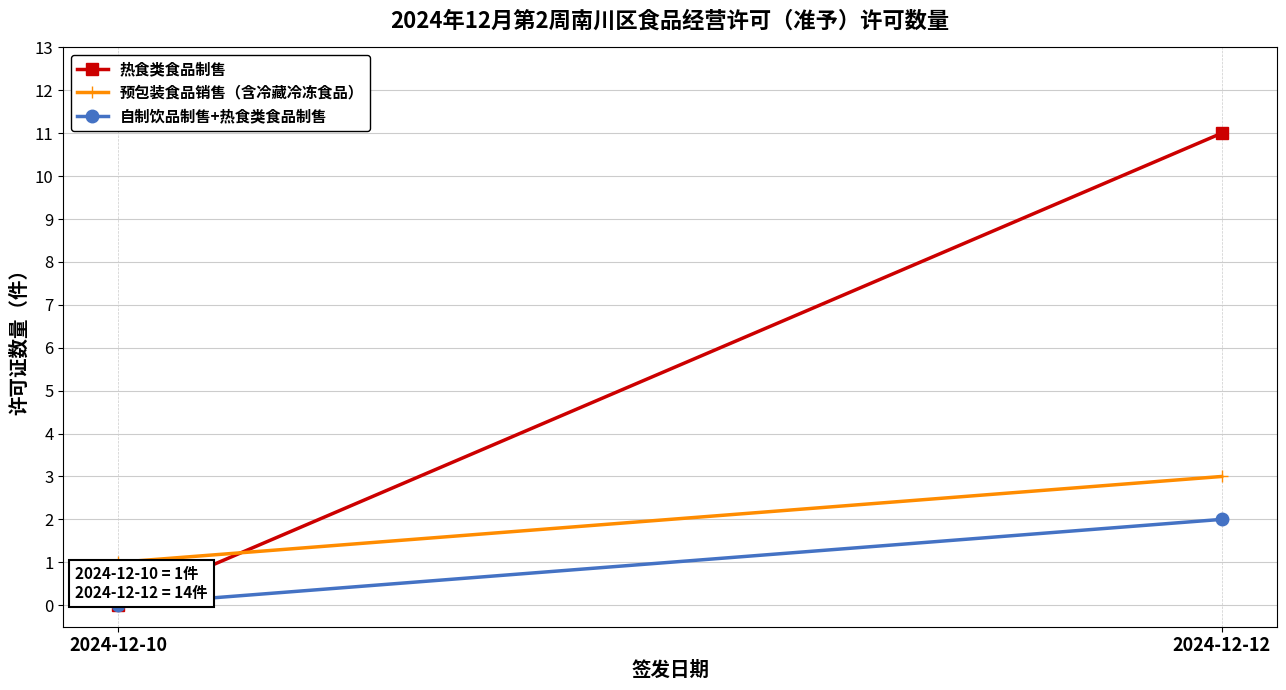

Which category has the lowest value in the 自制饮品制售+热食类食品制售 series?

2024-12-10